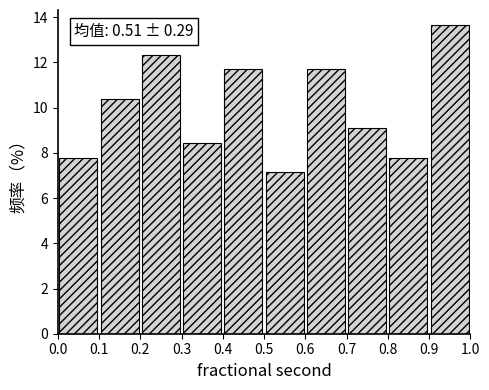

Over which range of the x-axis is the bar tallest?

0.9 to 1.0